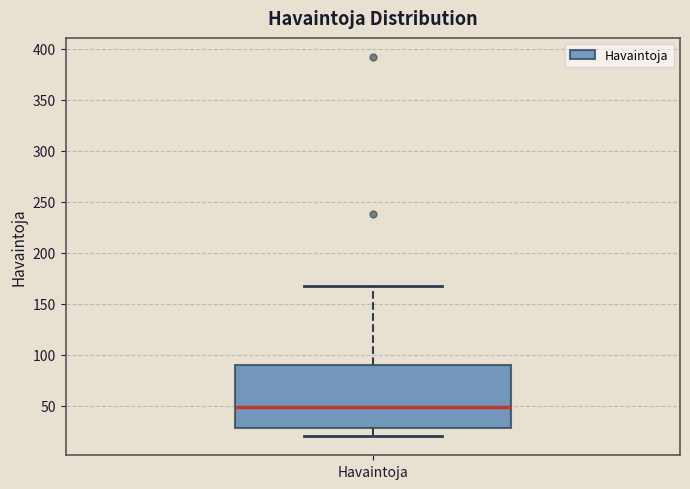

Transcribe this box plot: give where the median line is, the range the box spans, and where the two whiskers end, as read against the y-axis. The values are not printed on the chart, so give them approximately, as read against the axis.

median 50, box 30 to 90, whiskers 20 to 165